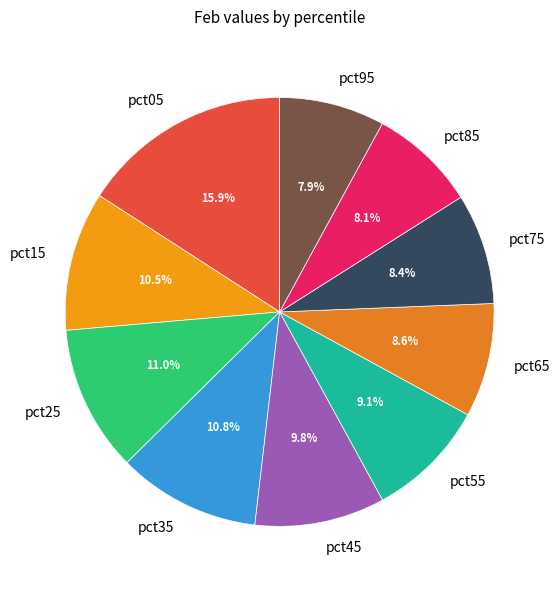

Does any single category account for the majority?

No